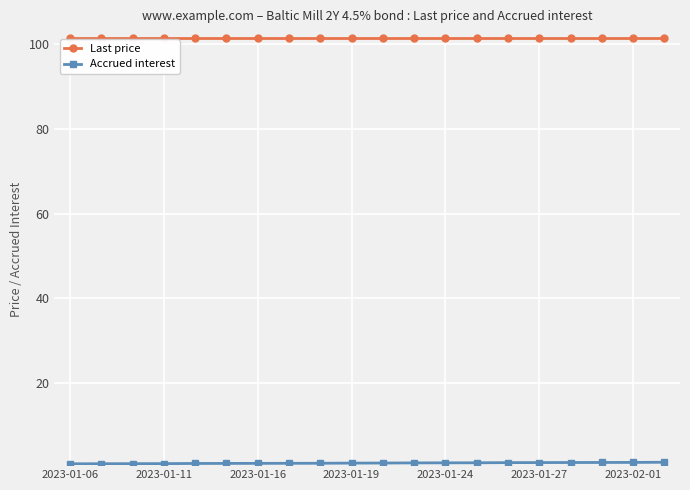

What is the minimum value shown in the chart?

0.8